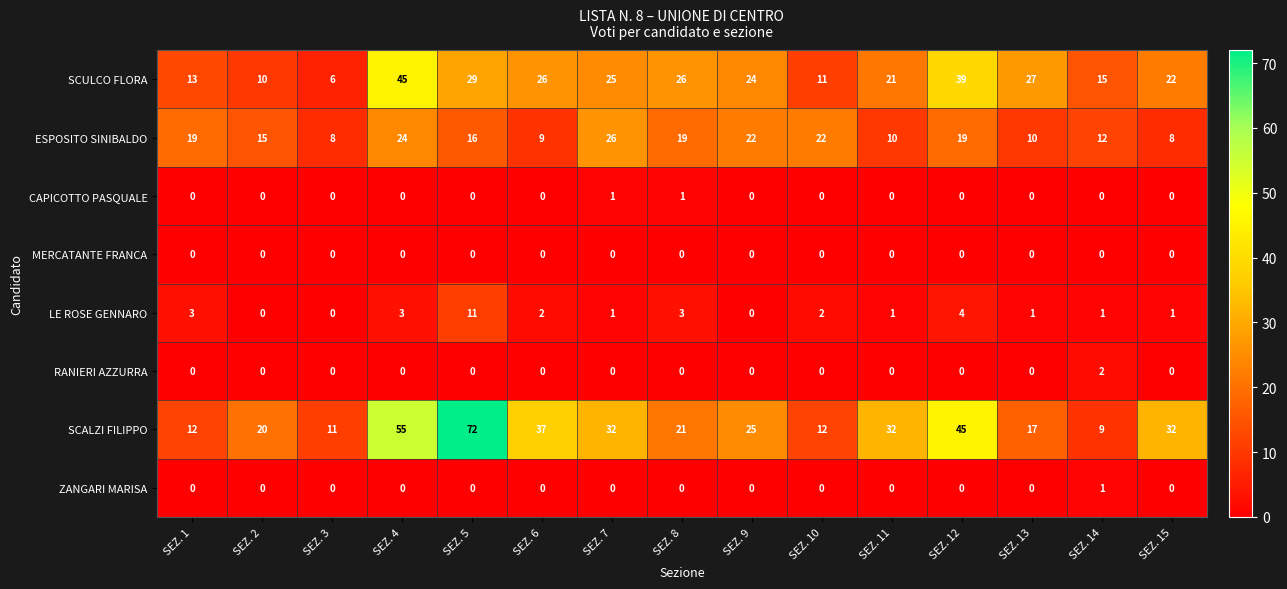

At which category is the sum across all series the highest?

SEZ. 5